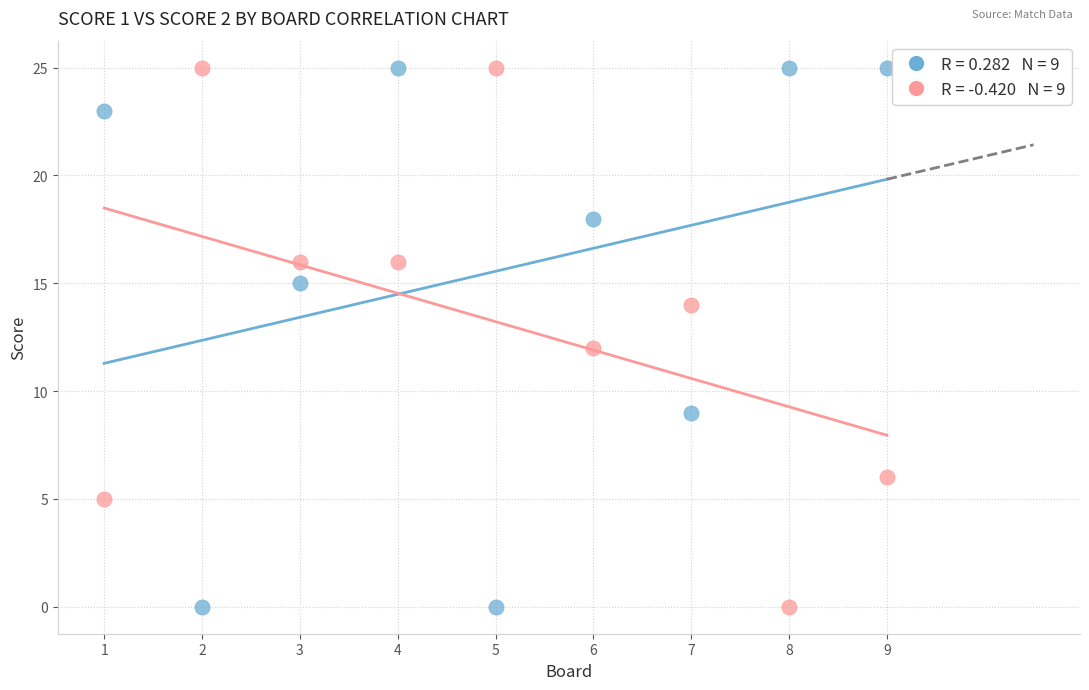

Across all data points, what is the range of Y values (max minus min)?

25